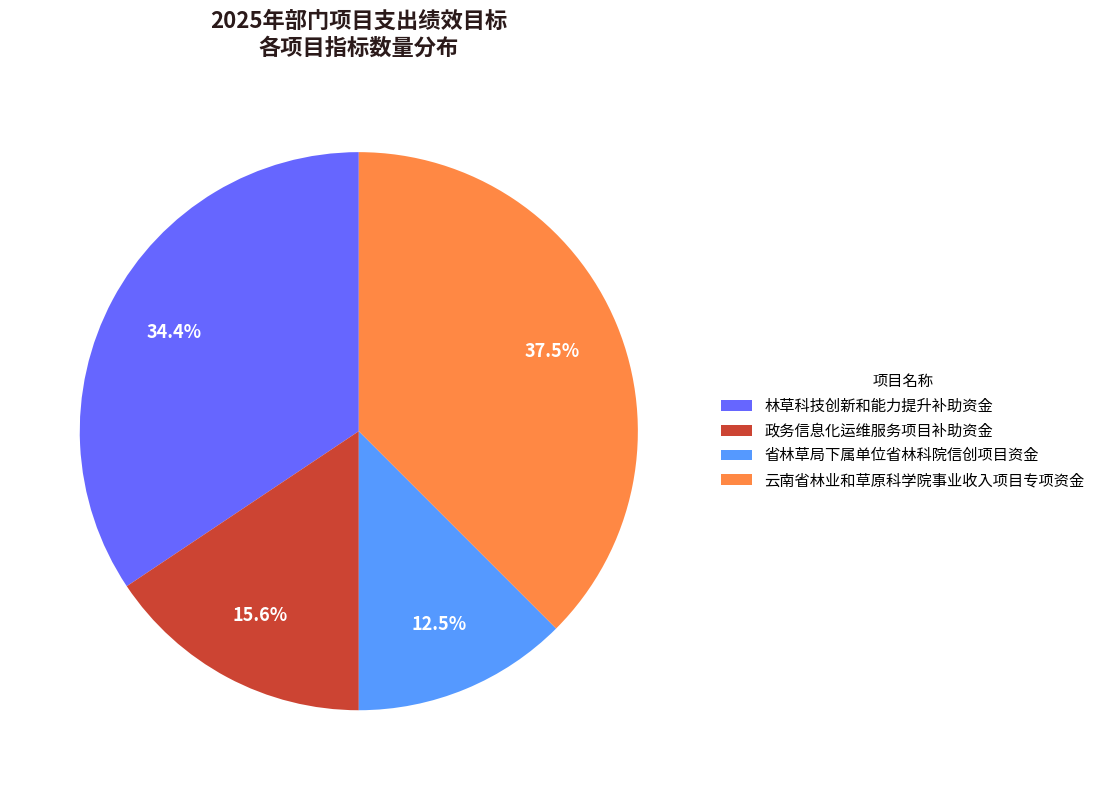

To the nearest percent, what is the combined percentage of 政务信息化运维服务项目补助资金 and 省林草局下属单位省林科院信创项目资金?

28%